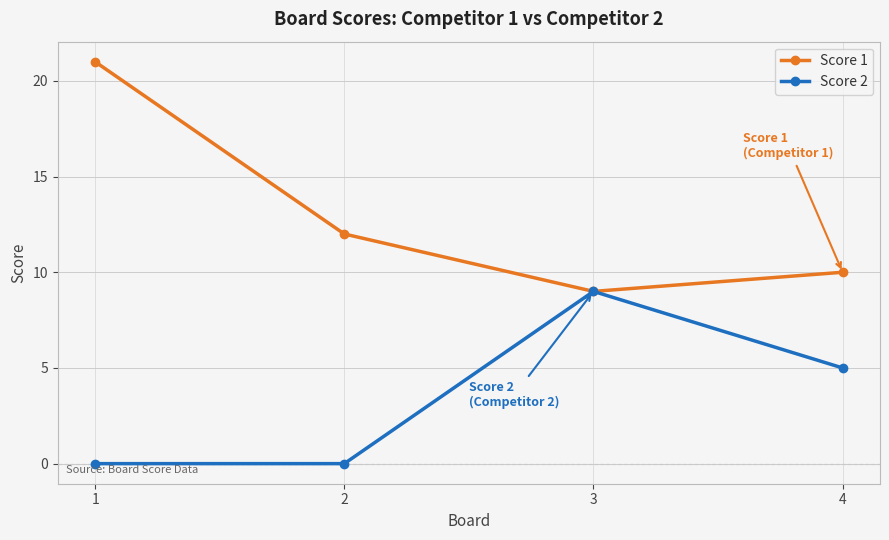

What is the difference between the Score 1 values at 2 and 3?

3